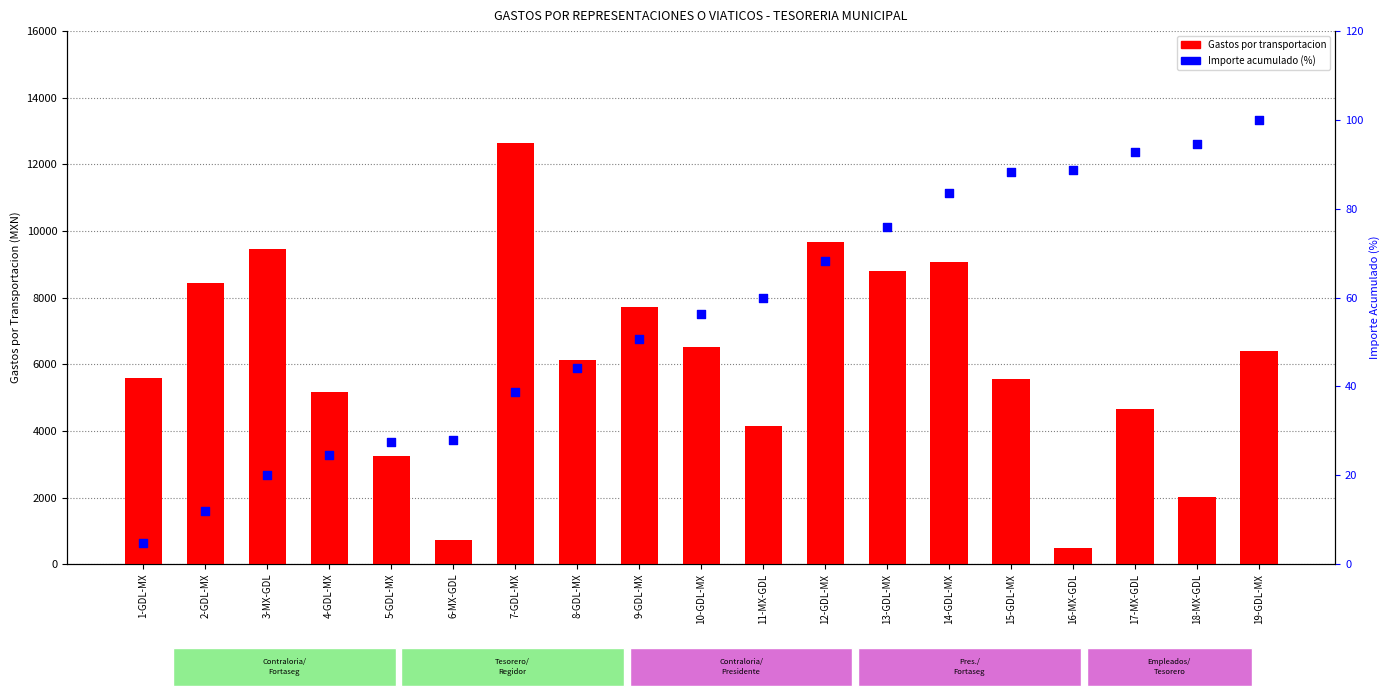

At which category is the sum across all series the highest?

7-GDL-MX